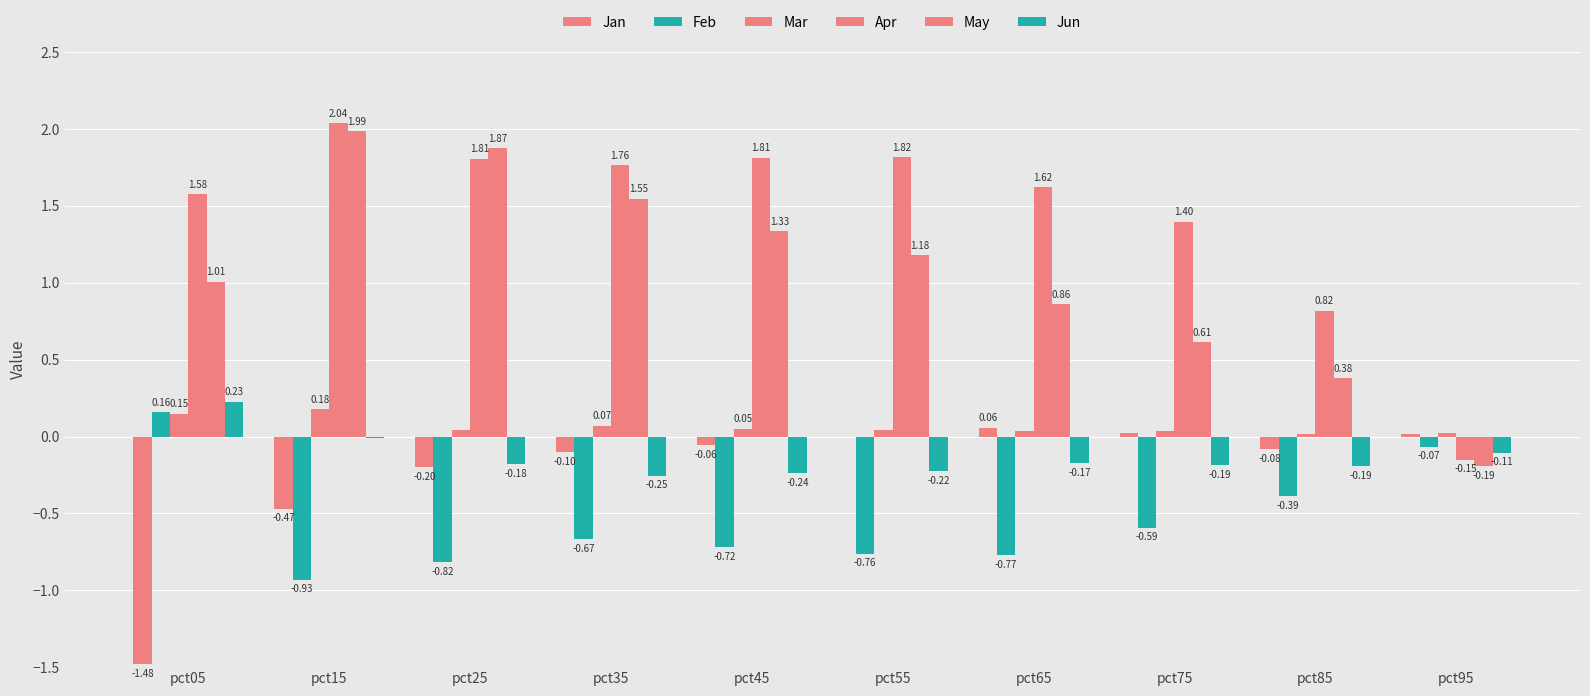

Reading right to left, extract all data points from this chart.

Jan: pct95=0.0	pct85=-0.1	pct75=0.0	pct65=0.1	pct55=-0.0	pct45=-0.1	pct35=-0.1	pct25=-0.2	pct15=-0.5	pct05=-1.5
Feb: pct95=-0.1	pct85=-0.4	pct75=-0.6	pct65=-0.8	pct55=-0.8	pct45=-0.7	pct35=-0.7	pct25=-0.8	pct15=-0.9	pct05=0.2
Mar: pct95=0.0	pct85=0.0	pct75=0.0	pct65=0.0	pct55=0.0	pct45=0.1	pct35=0.1	pct25=0.0	pct15=0.2	pct05=0.1
Apr: pct95=-0.1	pct85=0.8	pct75=1.4	pct65=1.6	pct55=1.8	pct45=1.8	pct35=1.8	pct25=1.8	pct15=2.0	pct05=1.6
May: pct95=-0.2	pct85=0.4	pct75=0.6	pct65=0.9	pct55=1.2	pct45=1.3	pct35=1.5	pct25=1.9	pct15=2.0	pct05=1.0
Jun: pct95=-0.1	pct85=-0.2	pct75=-0.2	pct65=-0.2	pct55=-0.2	pct45=-0.2	pct35=-0.3	pct25=-0.2	pct15=-0.0	pct05=0.2